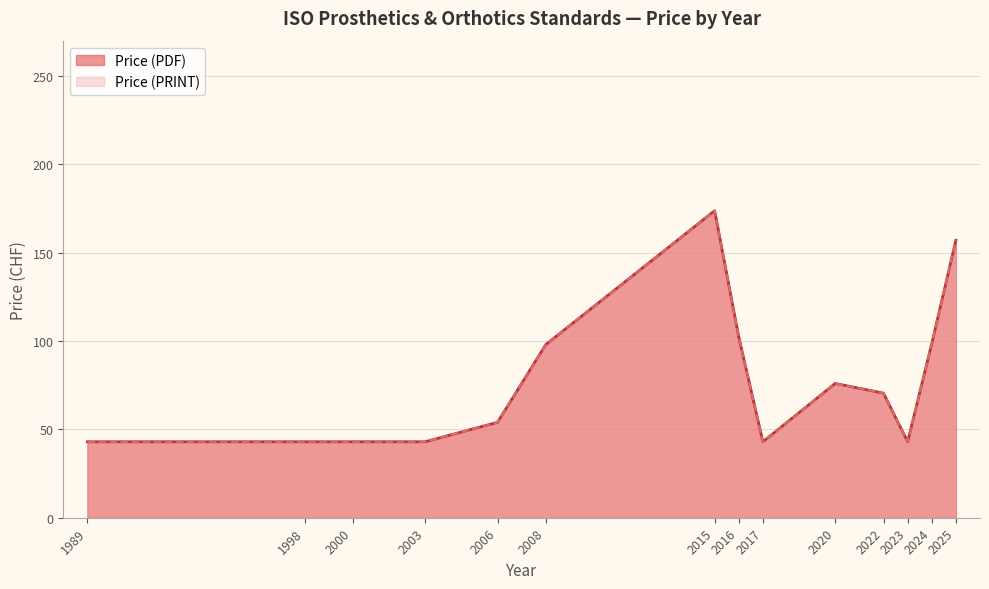

Read the Price (PDF) value at 2020, to the nearest 50.

50